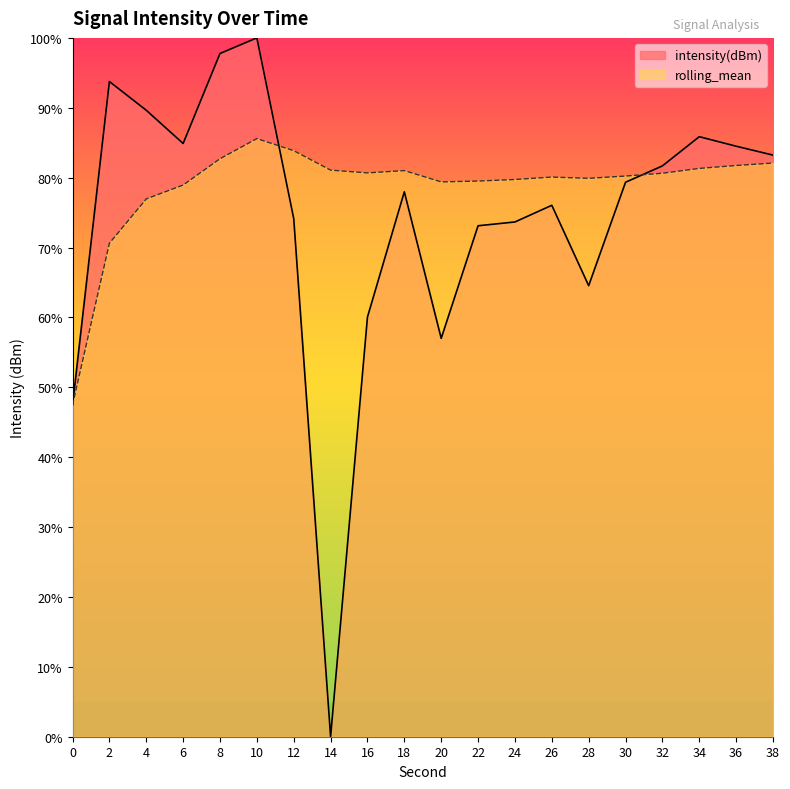

Which series ends up on top after the final intersection of intensity(dBm) and rolling_mean?

intensity(dBm)